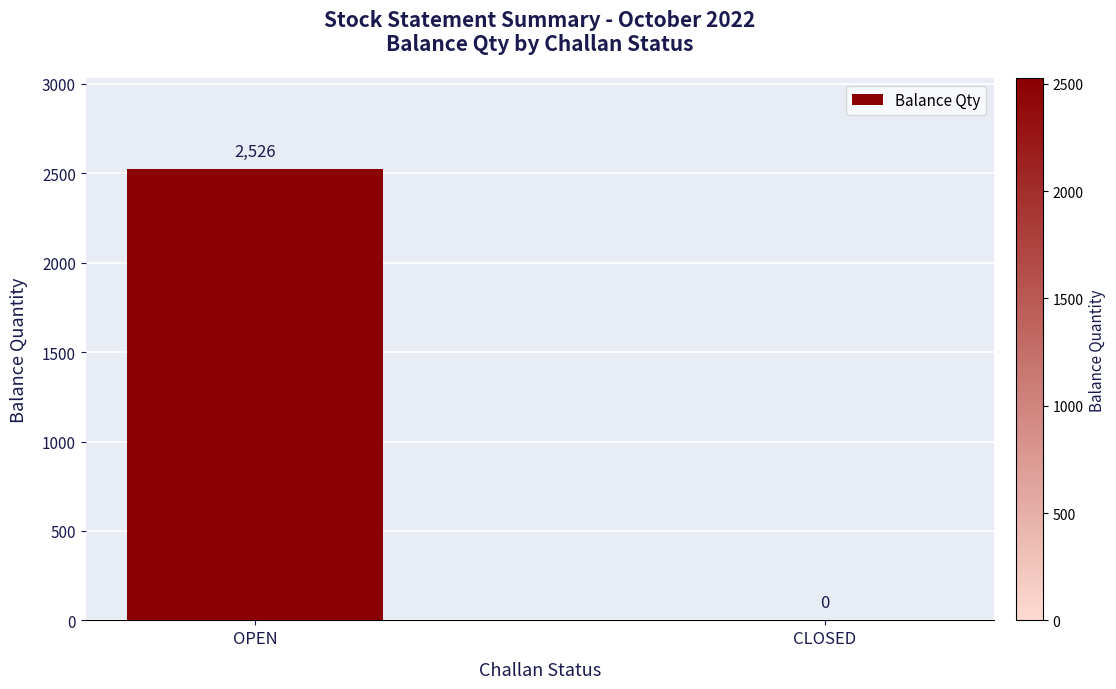

Between CLOSED and OPEN, which is larger?

OPEN